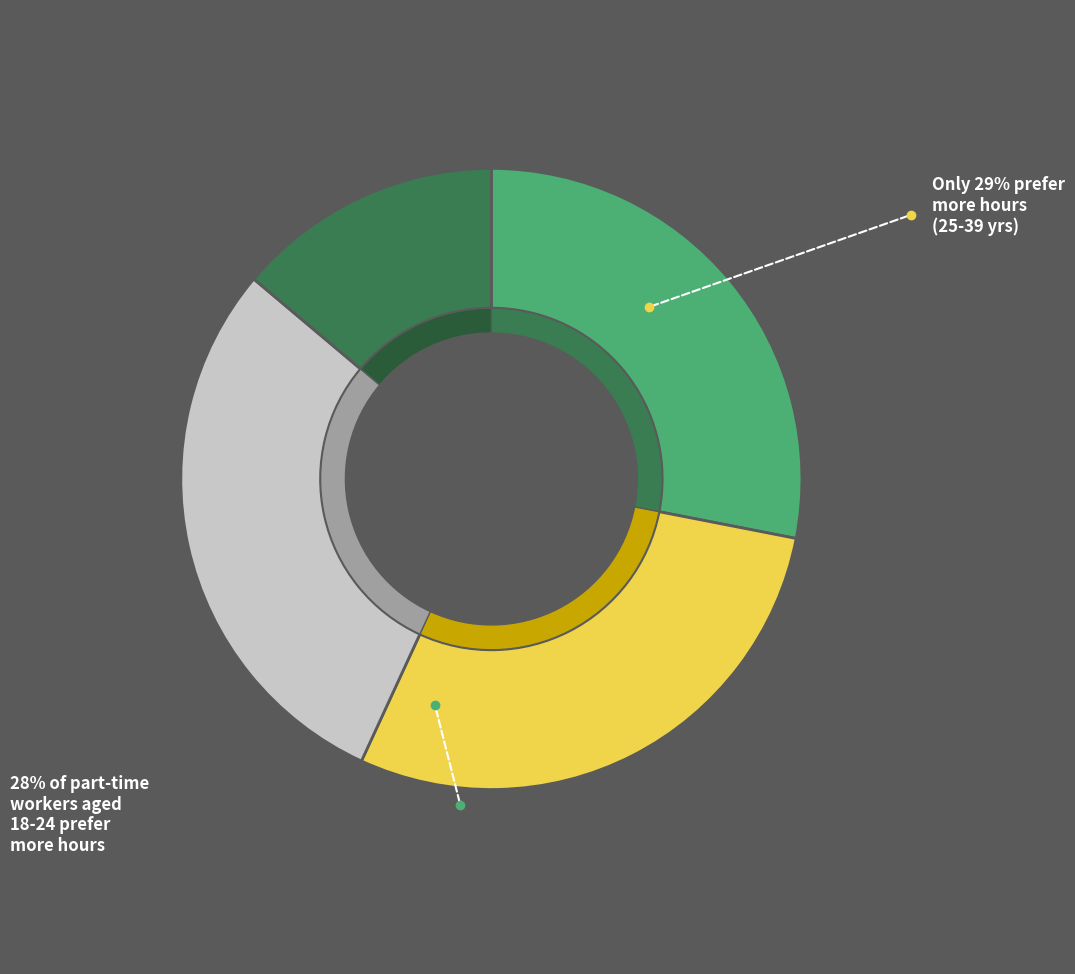

True or false: 55 - 75 years accounts for 21% of the total.

False